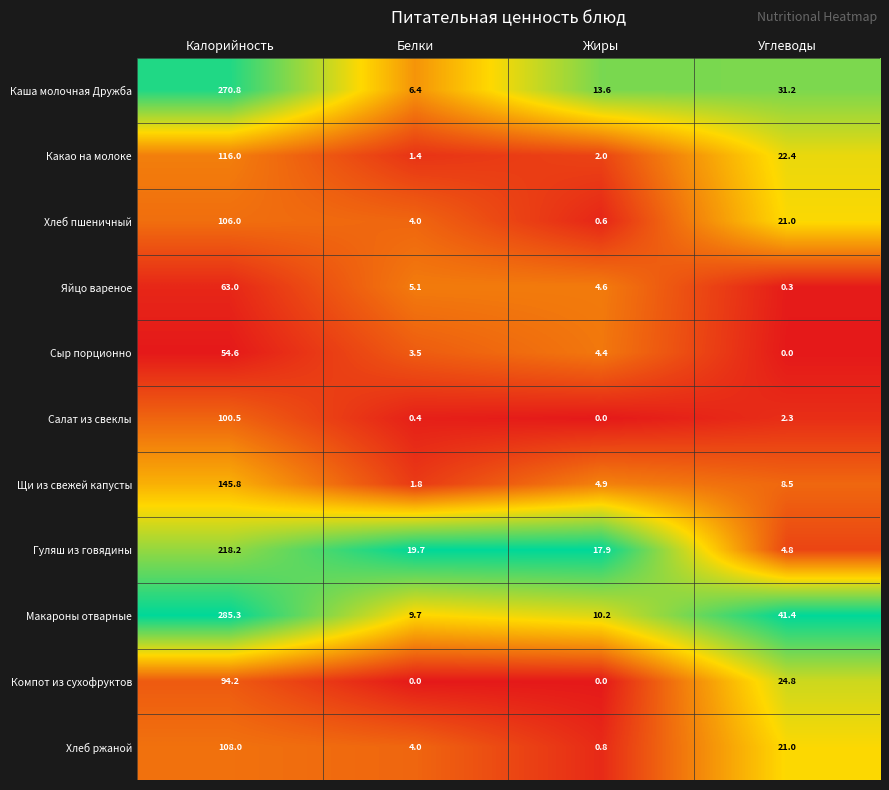

Rank the categories by Макароны отварные value from lowest to highest.

Белки, Жиры, Углеводы, Калорийность